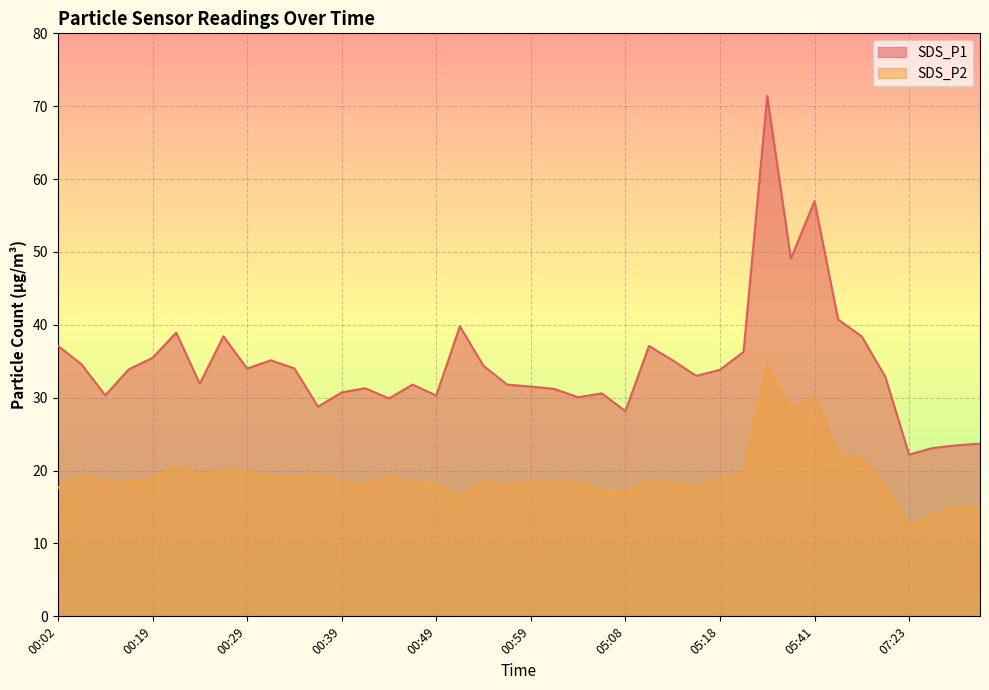

The value of SDS_P2 at 05:39 is 28.2. True or false?

True